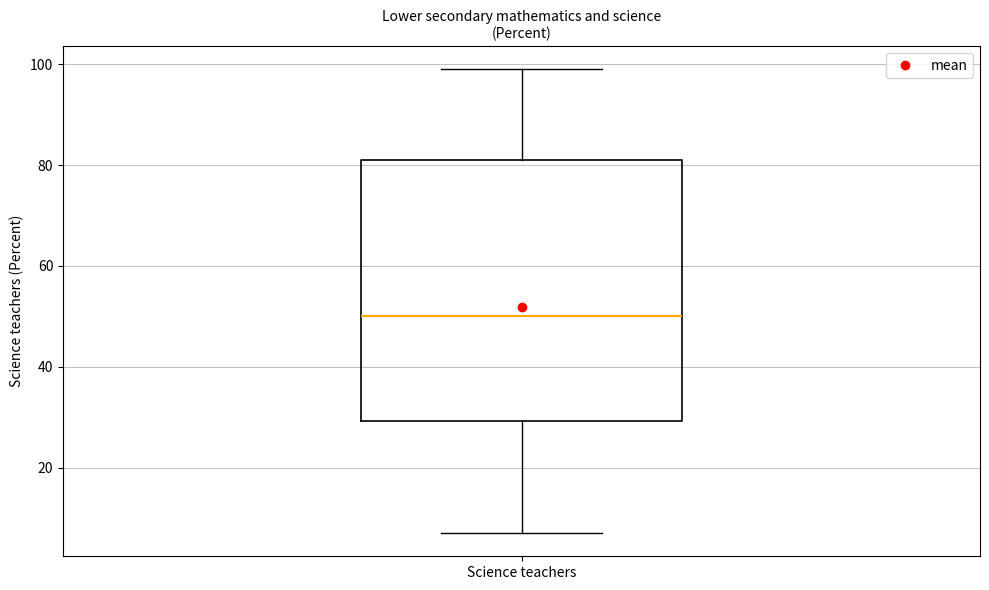

Transcribe this box plot: give where the median line is, the range the box spans, and where the two whiskers end, as read against the y-axis. The values are not printed on the chart, so give them approximately, as read against the axis.

median 50, box 30 to 82, whiskers 8 to 100